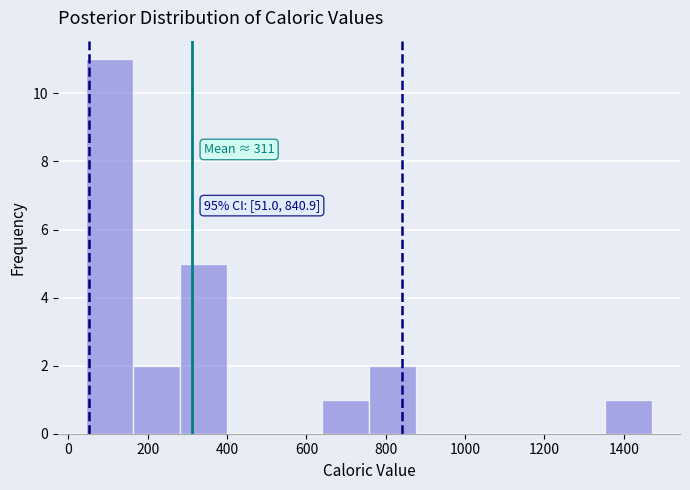

Over which range of the x-axis is the bar tallest?

40 to 160